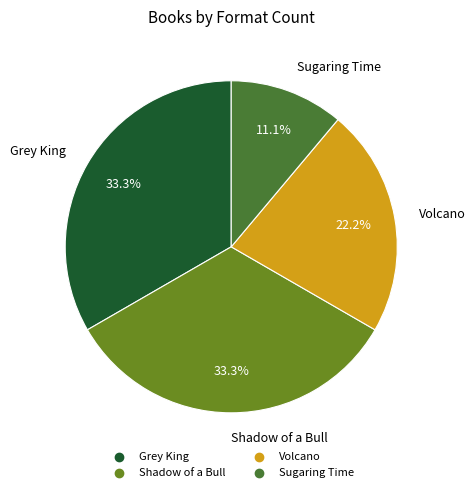

What percentage is the Volcano slice, to the nearest percent?

22%